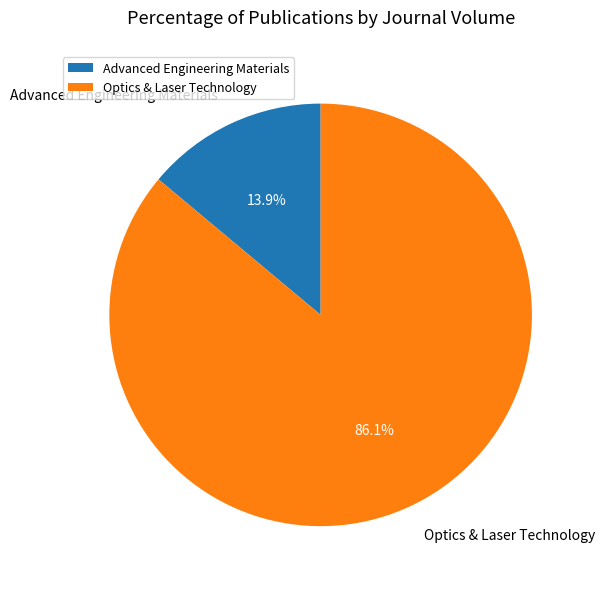

True or false: Optics & Laser Technology accounts for 72% of the total.

False